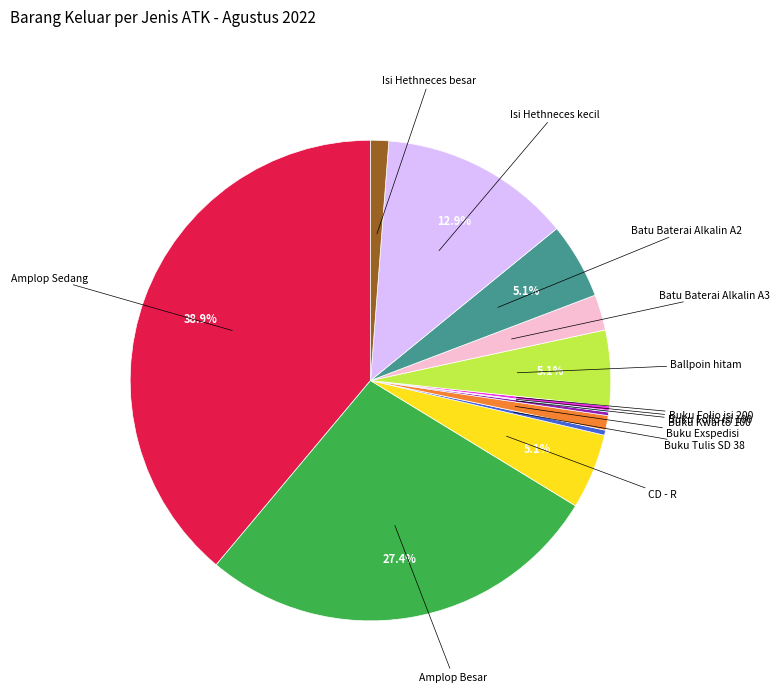

Does any single category account for the majority?

No